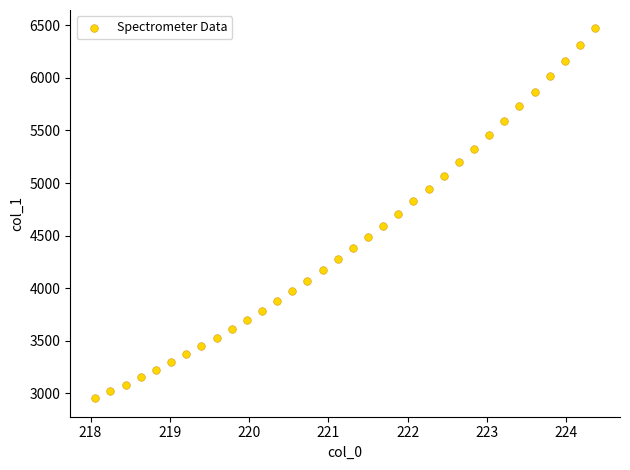

What is the range of X values (max minus min)?

6.3